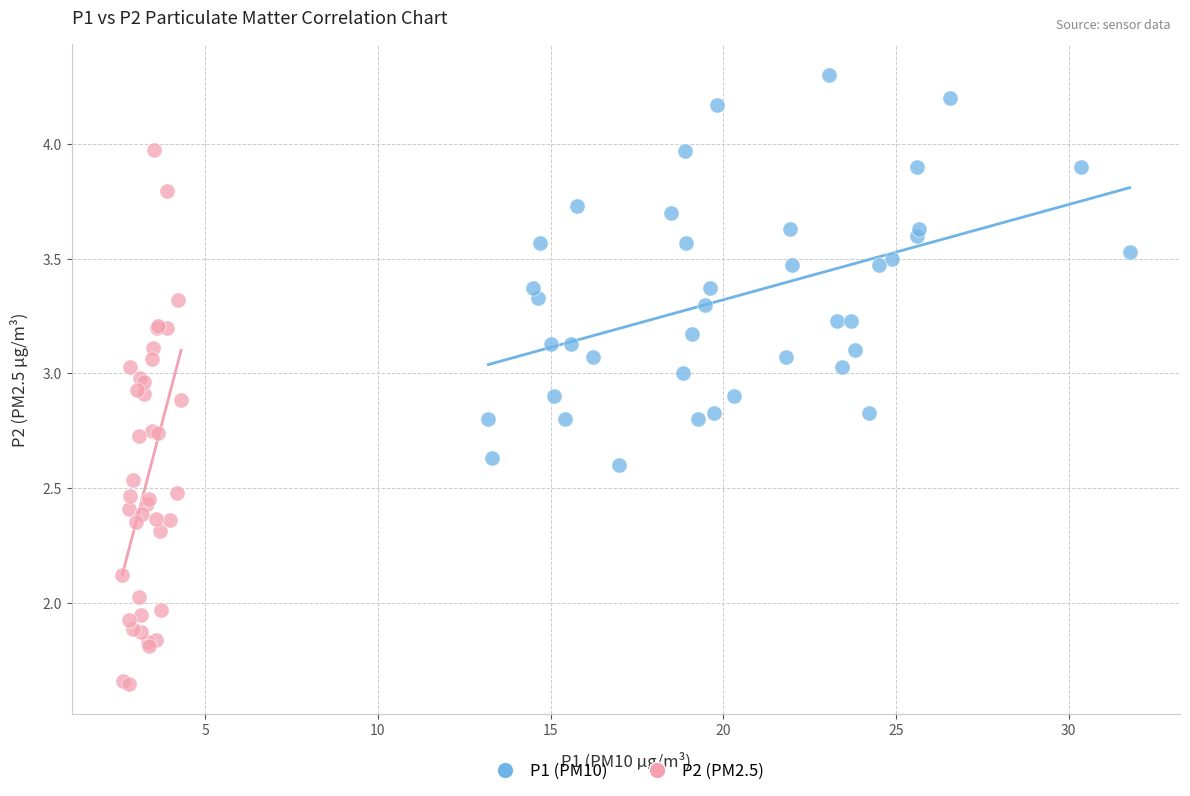

What are all the series names shown in the legend?

P1 (PM10), P2 (PM2.5)